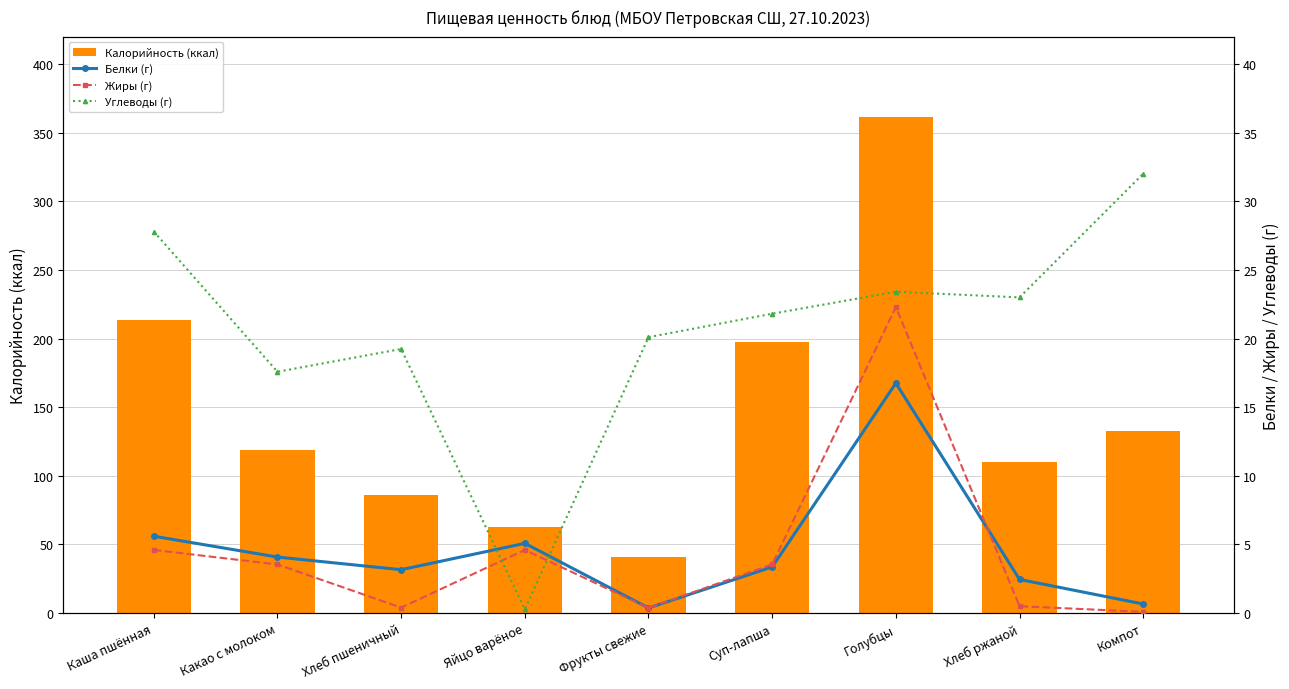

What is the difference between the Калорийность (ккал) values at Хлеб пшеничный and Хлеб ржаной?

24.0